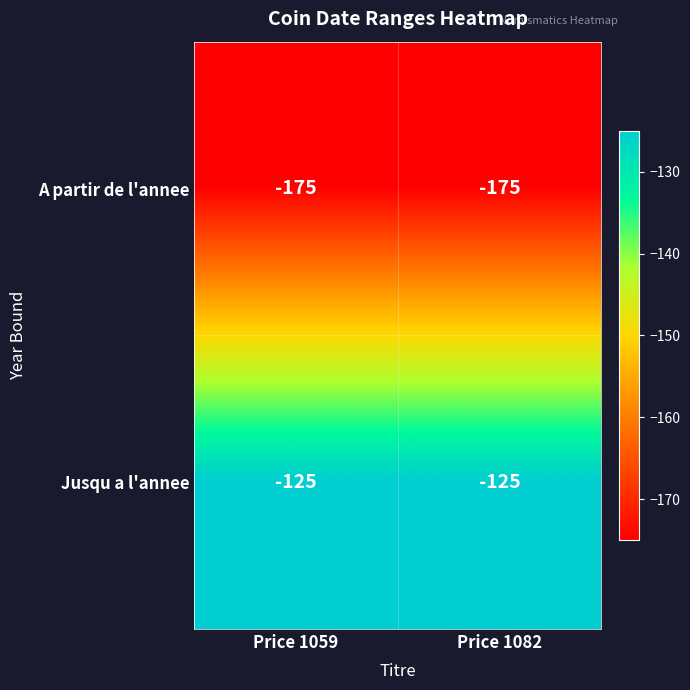

The value of Jusqu a l'annee at Price 1059 is -209. True or false?

False